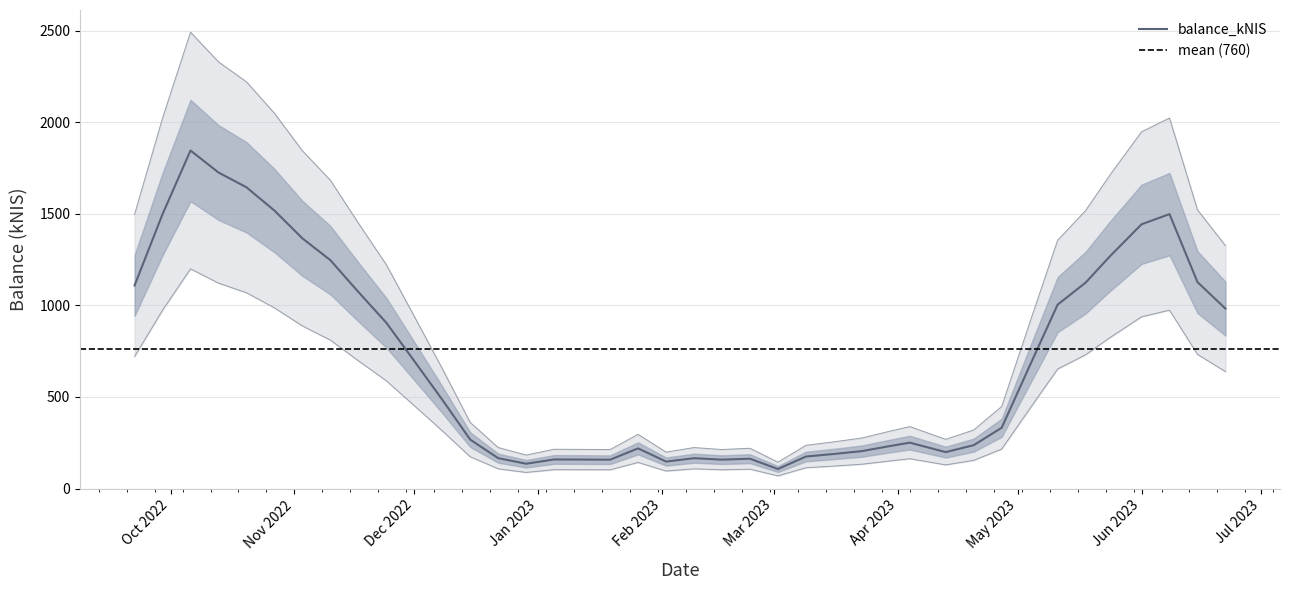

What is the minimum value for balance_kNIS?

106.7